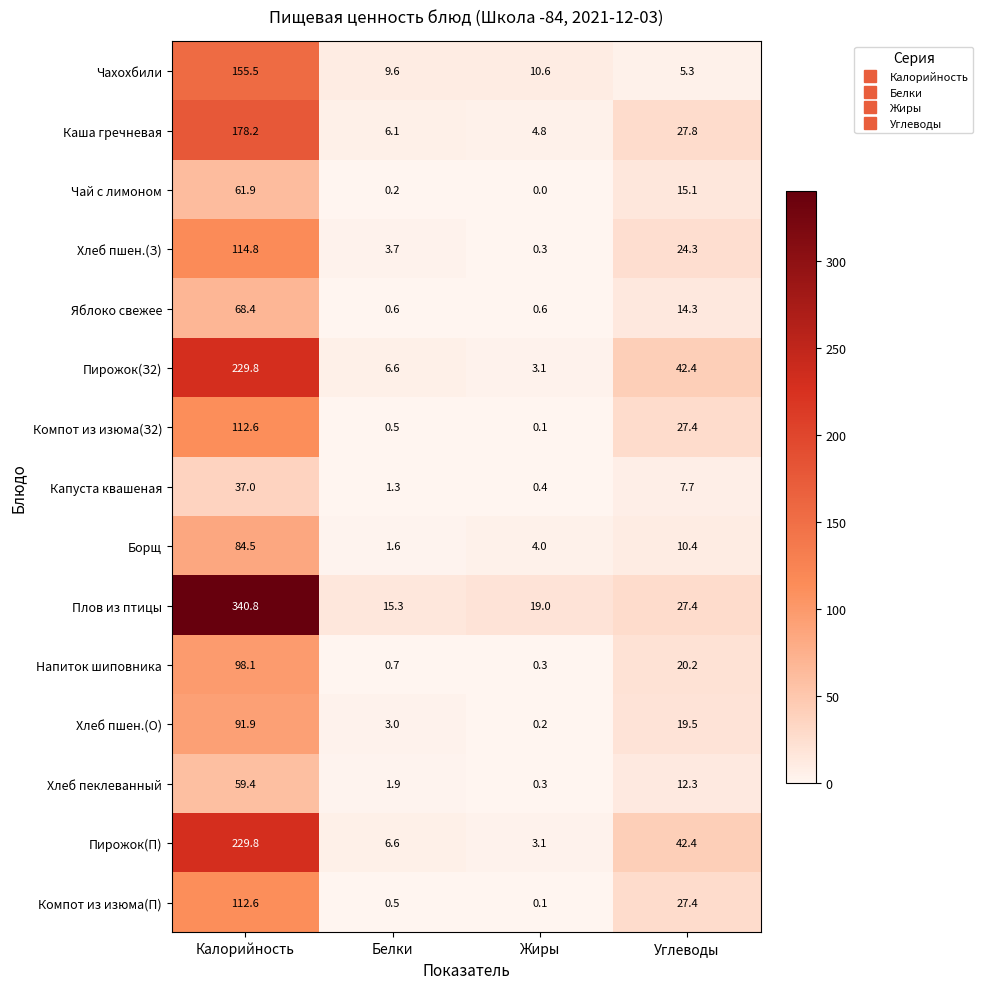

True or false: Чай с лимоном has a value of 0.2 at Белки.

True